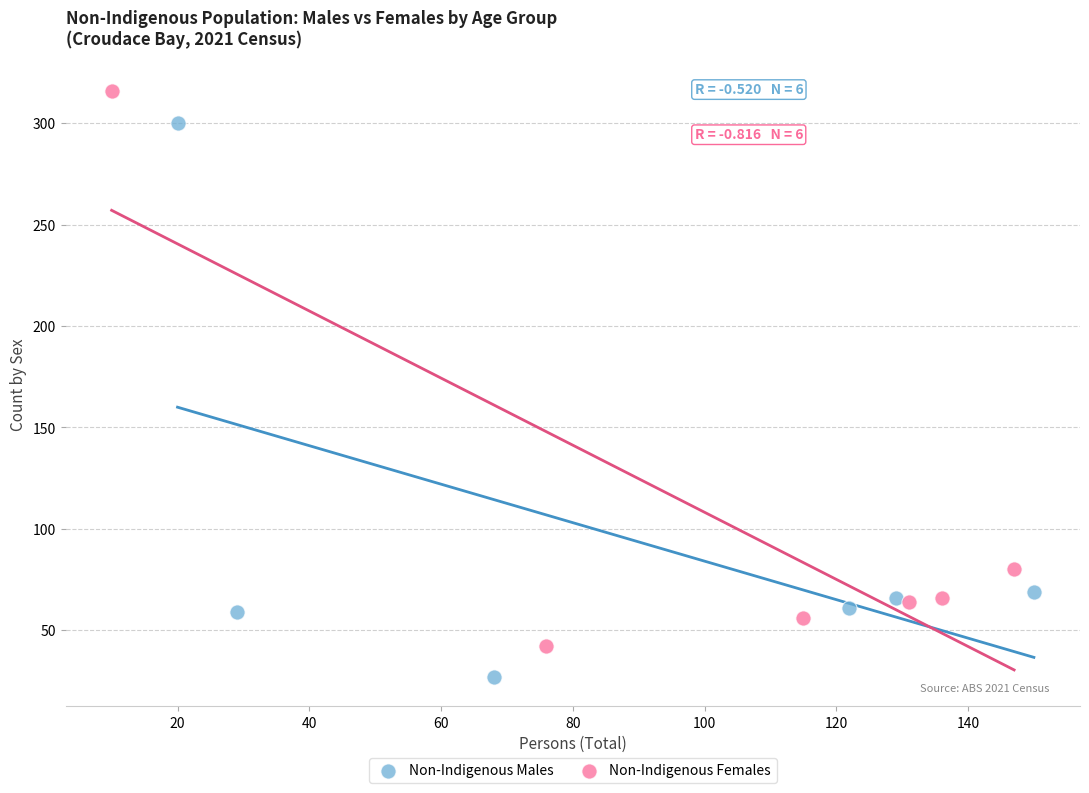

Which series reaches the maximum Y coordinate?

Non-Indigenous Females